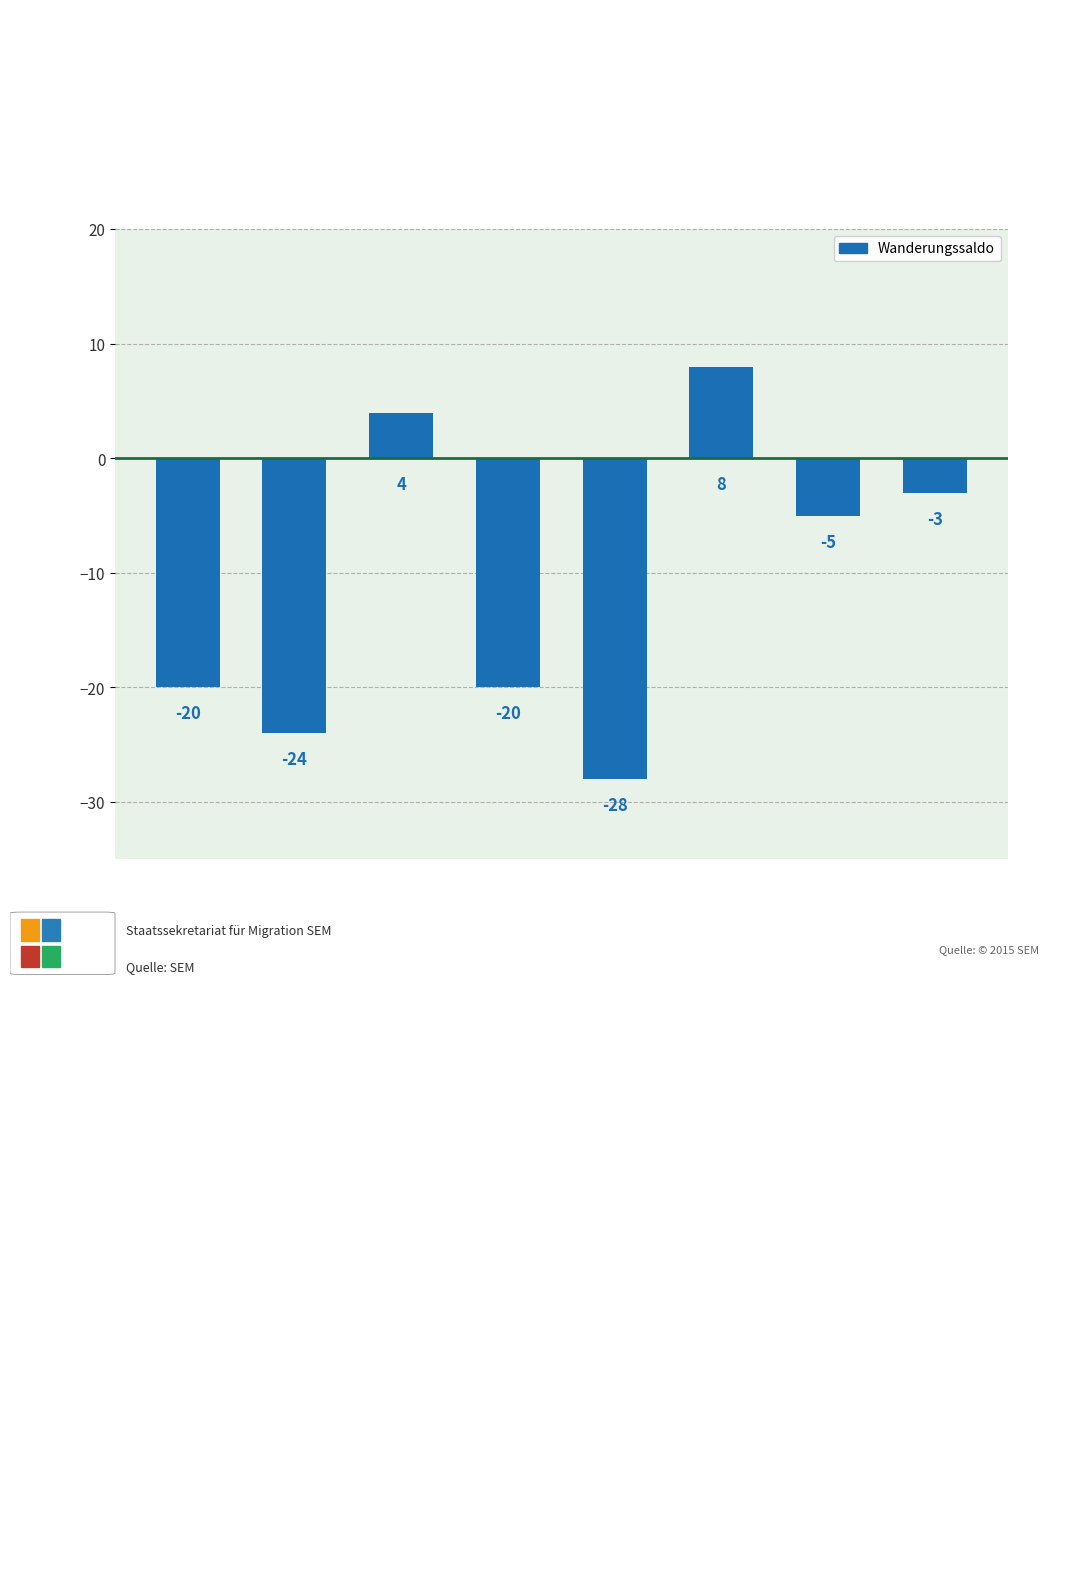

How many categories are shown in the chart?

8